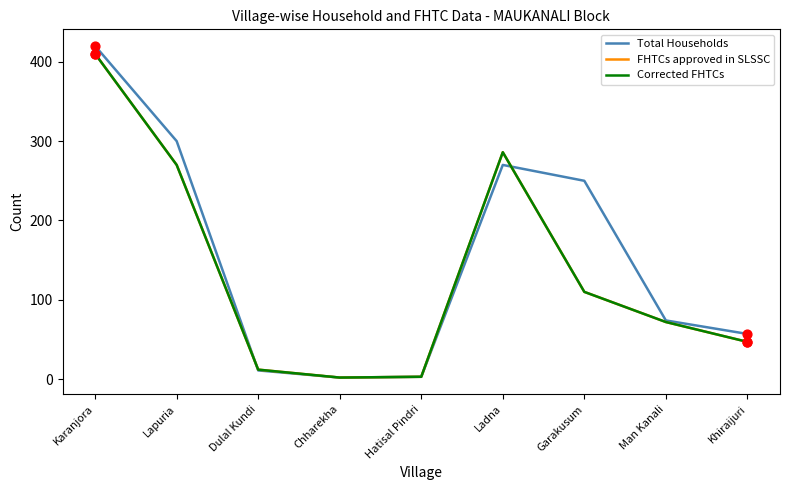

At how many categories does at least one series exceed 395?

1